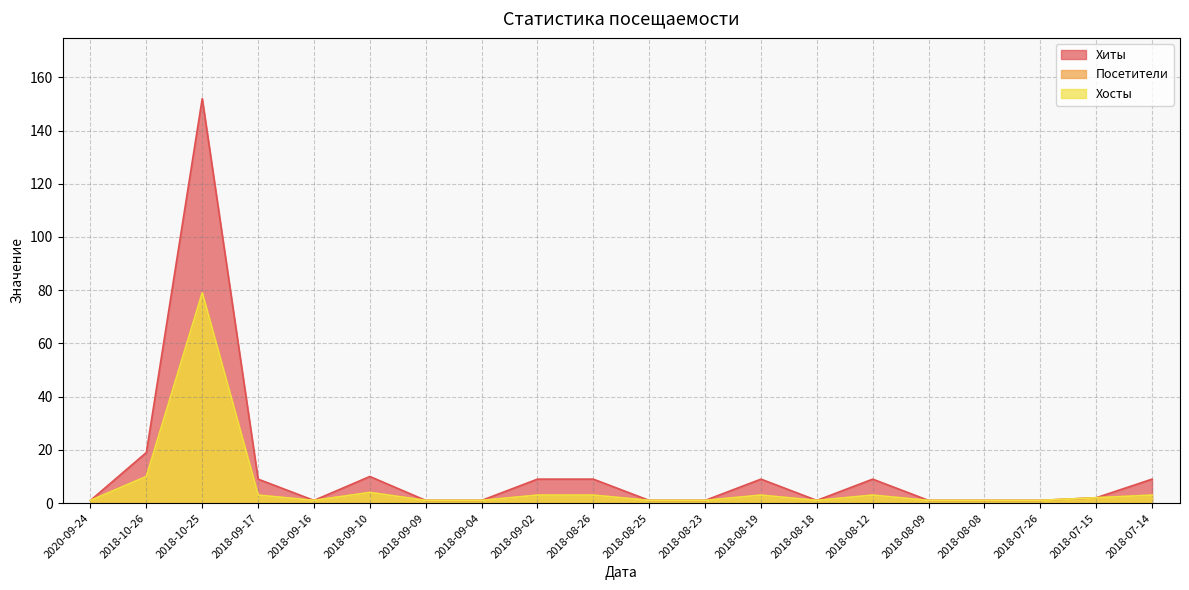

How many data points in Хосты are less than 2?

10